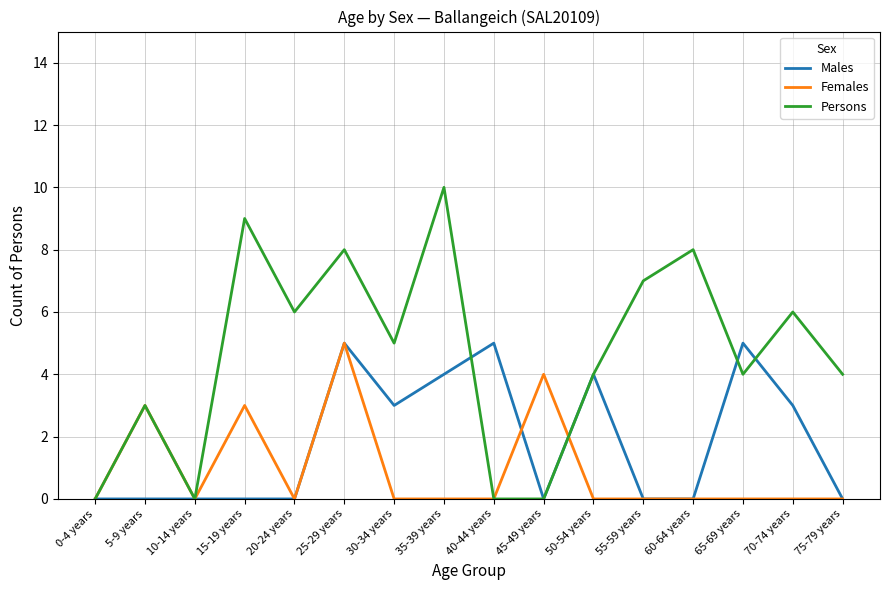

Which series has the largest range (max minus min)?

Persons